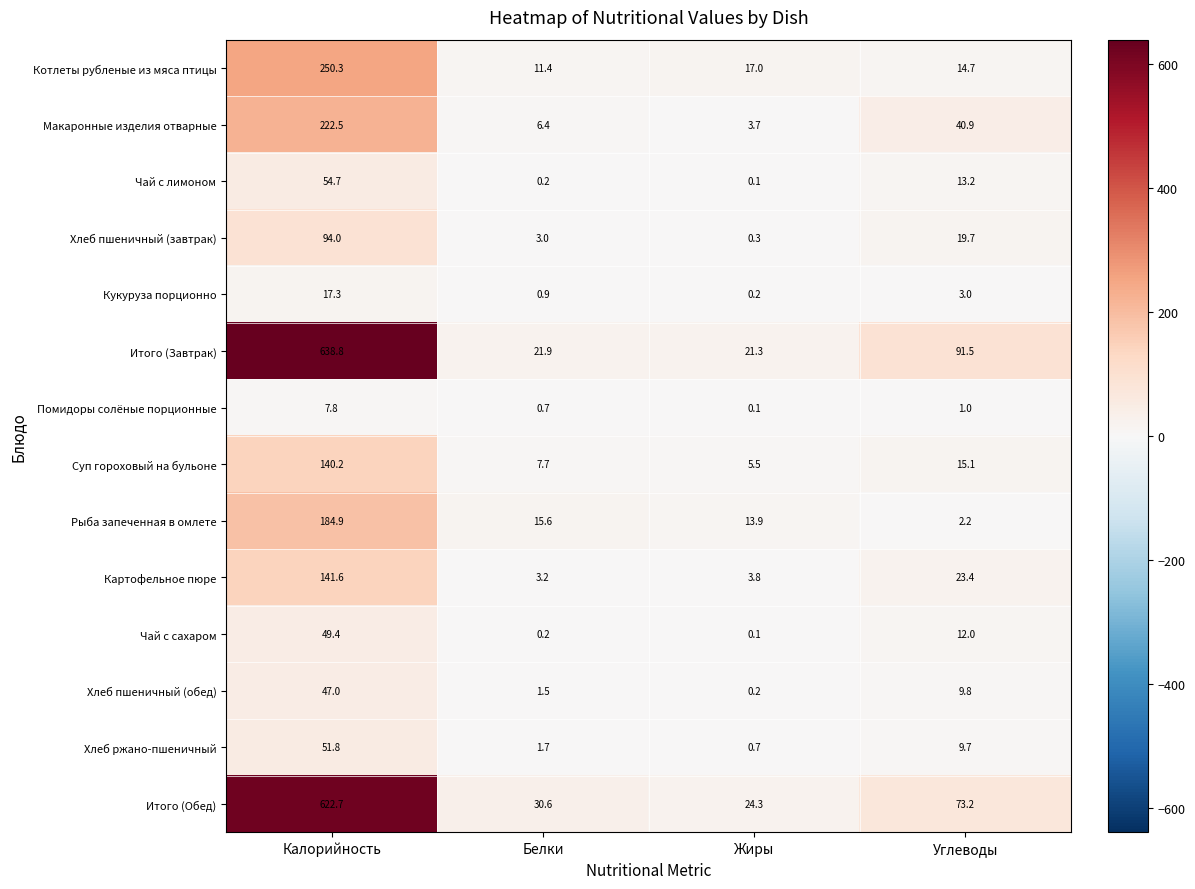

Is it true that Чай с лимоном equals 0.2 at Белки?

True